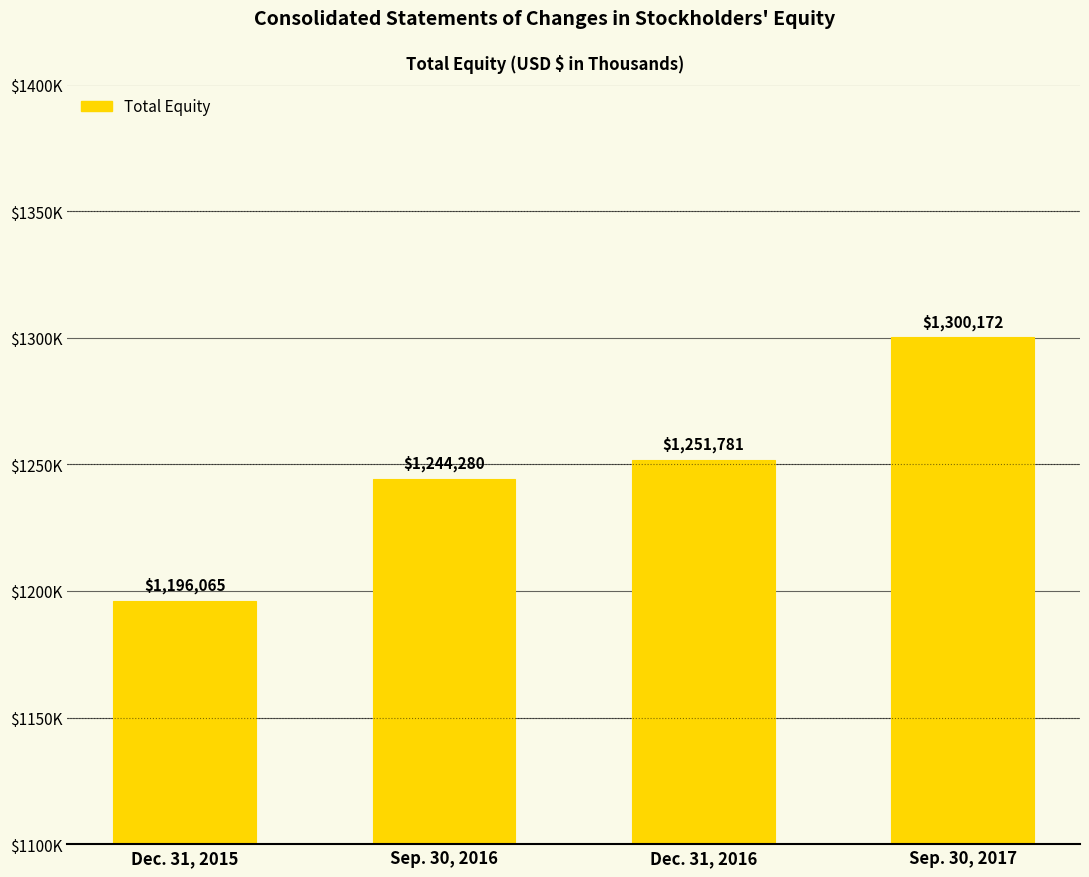

Read the value at Sep. 30, 2016, to the nearest 50.

1244300